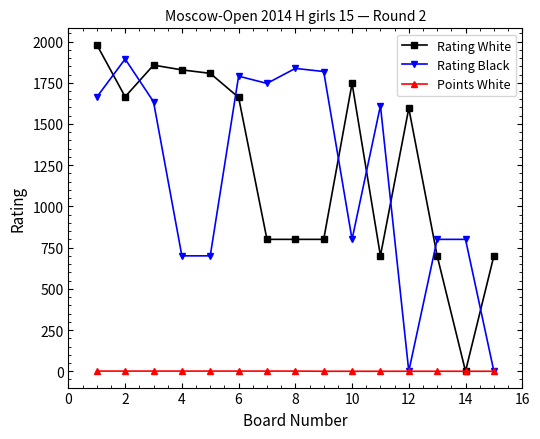

True or false: Rating White has more than 0 points higher than both neighbors.

True